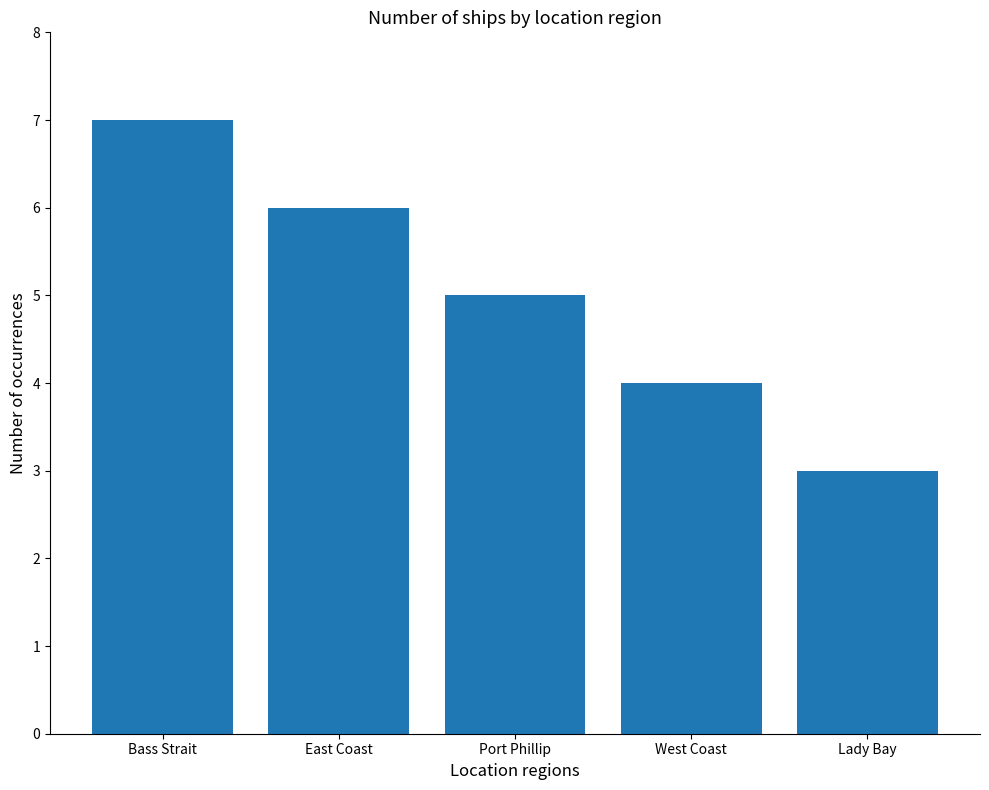

What is the greatest value displayed?

7